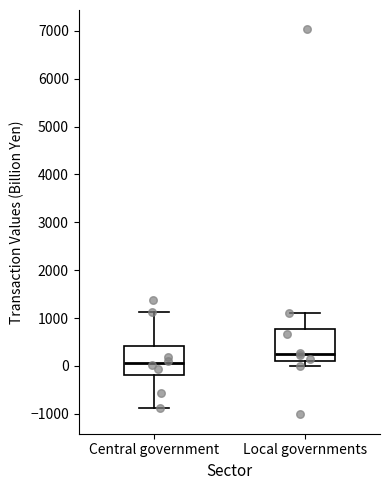

Which box has the highest median line?

Local governments